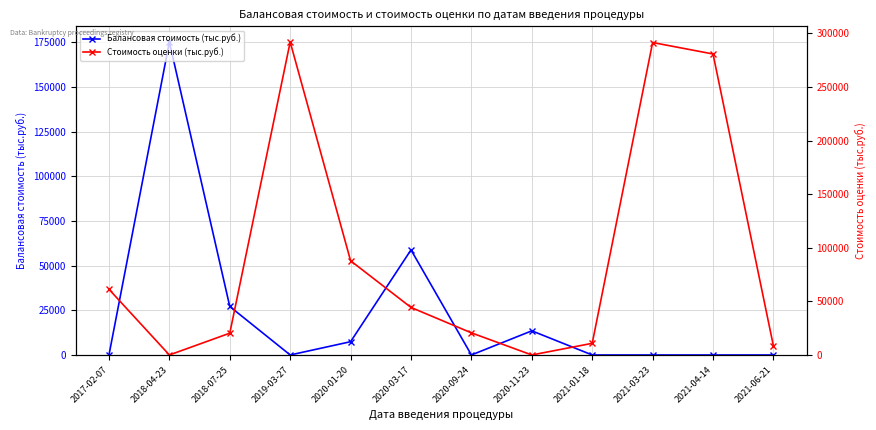

Rank the series by their maximum value, from highest to lowest.

Стоимость оценки (тыс.руб.), Балансовая стоимость (тыс.руб.)